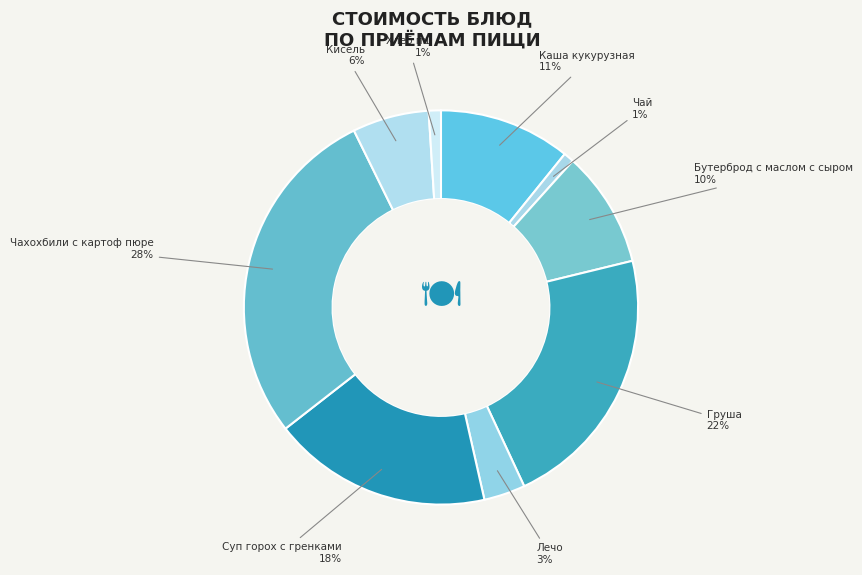

Does any single category account for the majority?

No